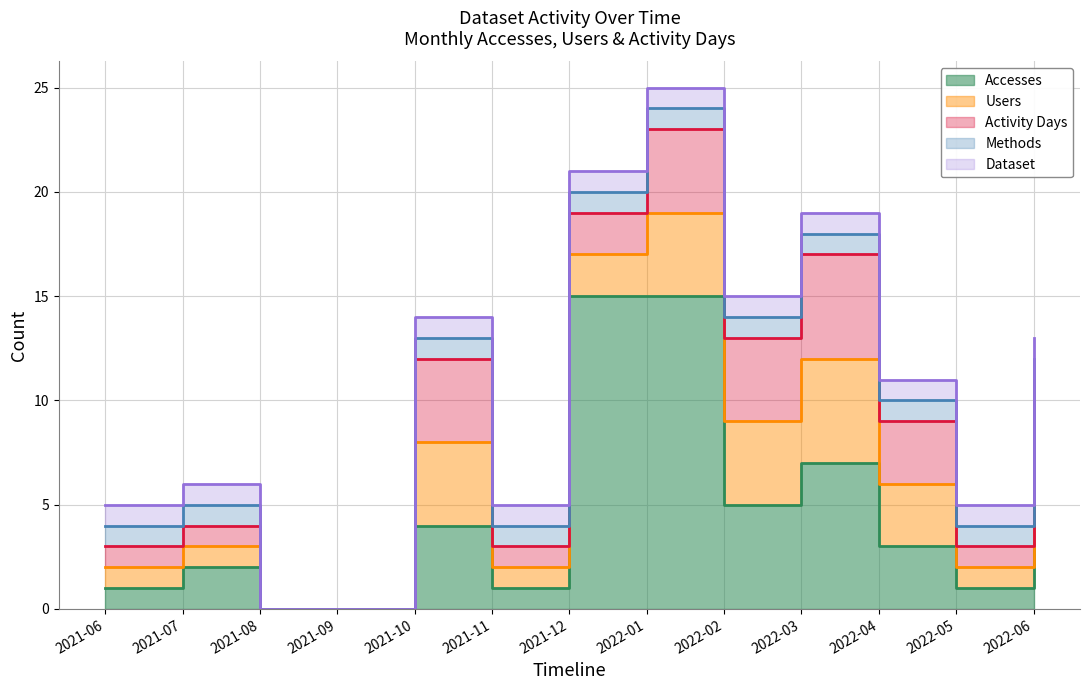

At which label does Users reach its peak?

2022-03